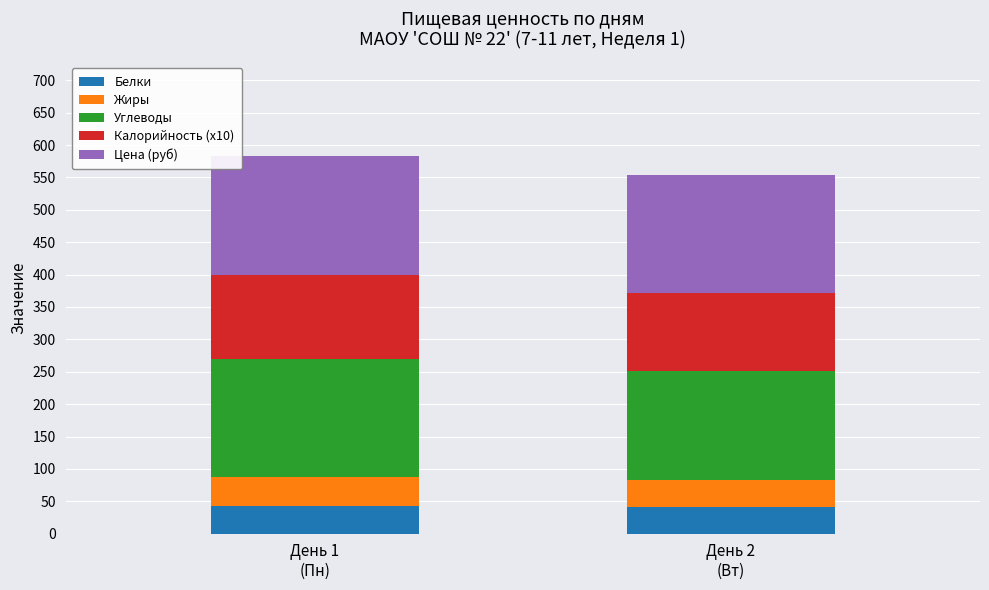

What is the minimum value for Белки?

41.1